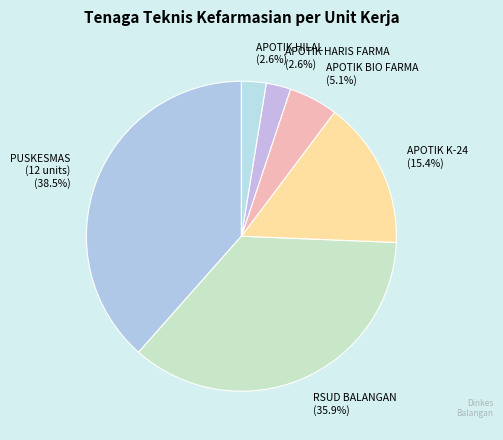

Which slice is the largest?

PUSKESMAS (12 units)